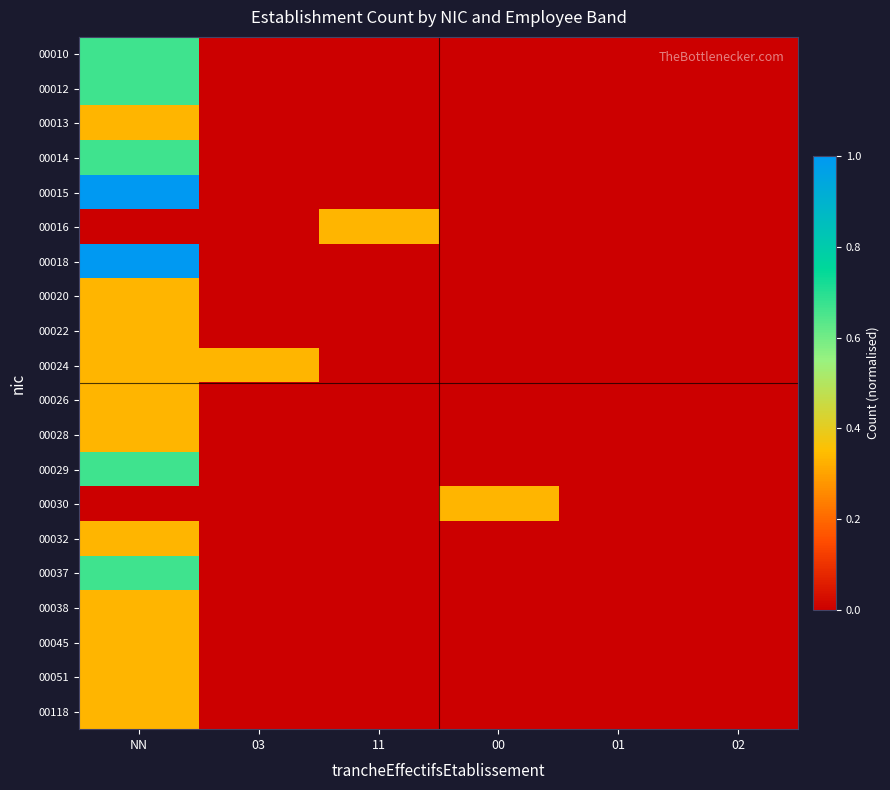

At which category does the chart reach its minimum across all series?

03